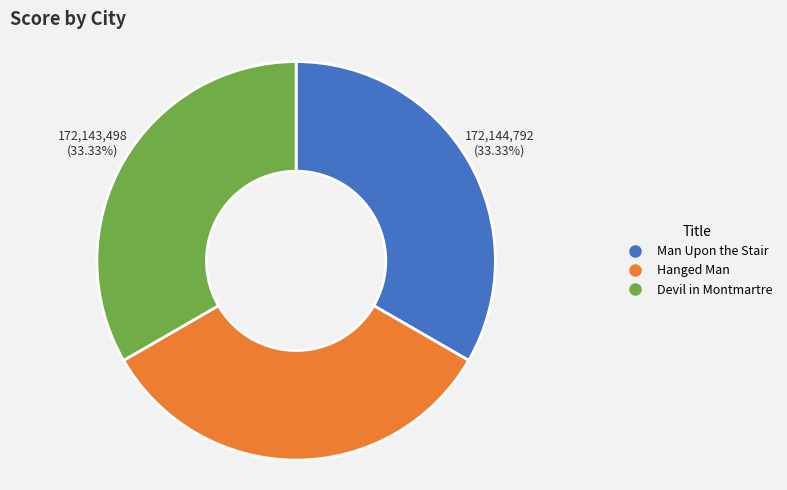

Approximately how many times larger is the value at Hanged Man compared to Devil in Montmartre?

1.0